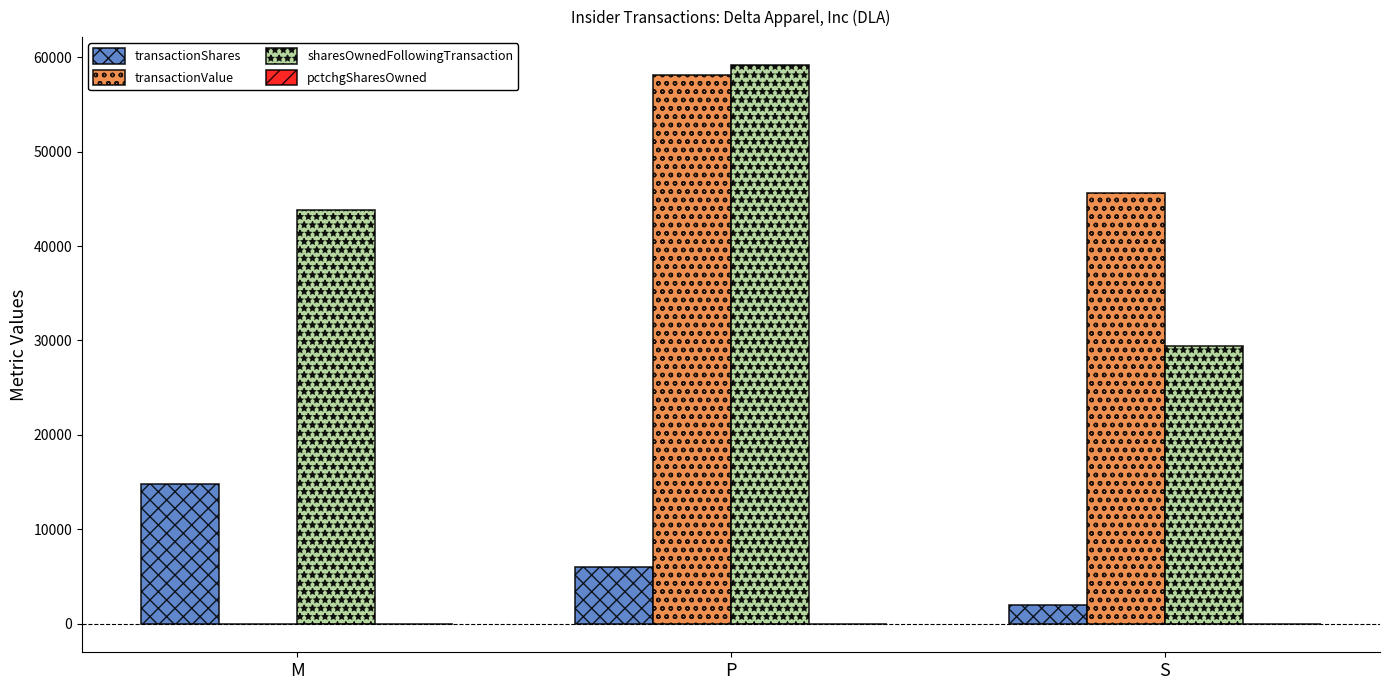

Which category has the highest value across all series?

P